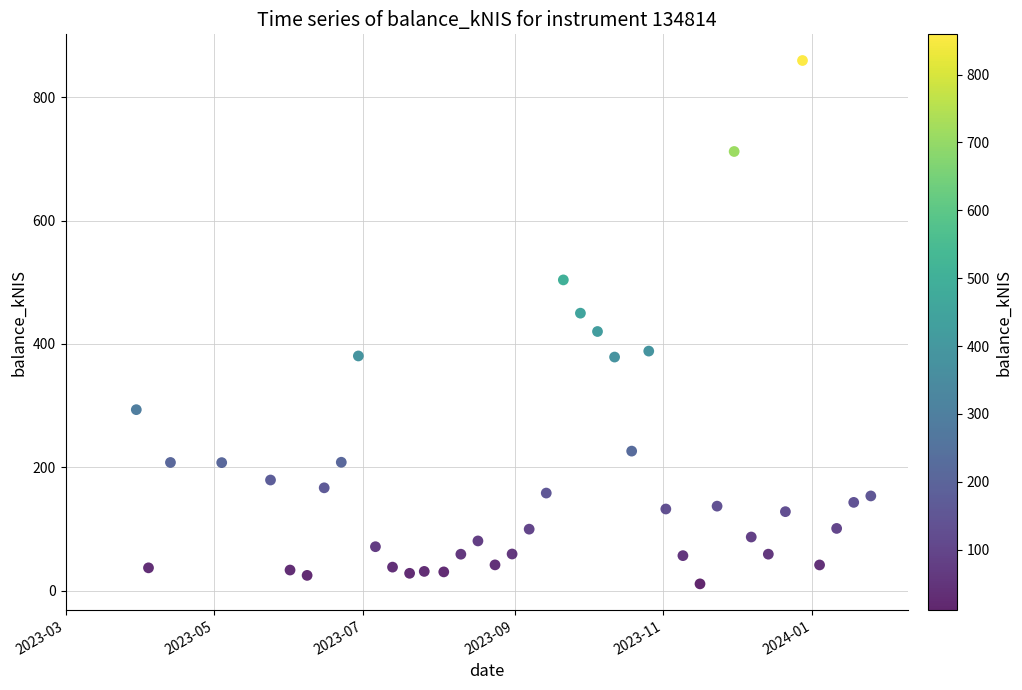

What is the range of X values (max minus min)?

301.0